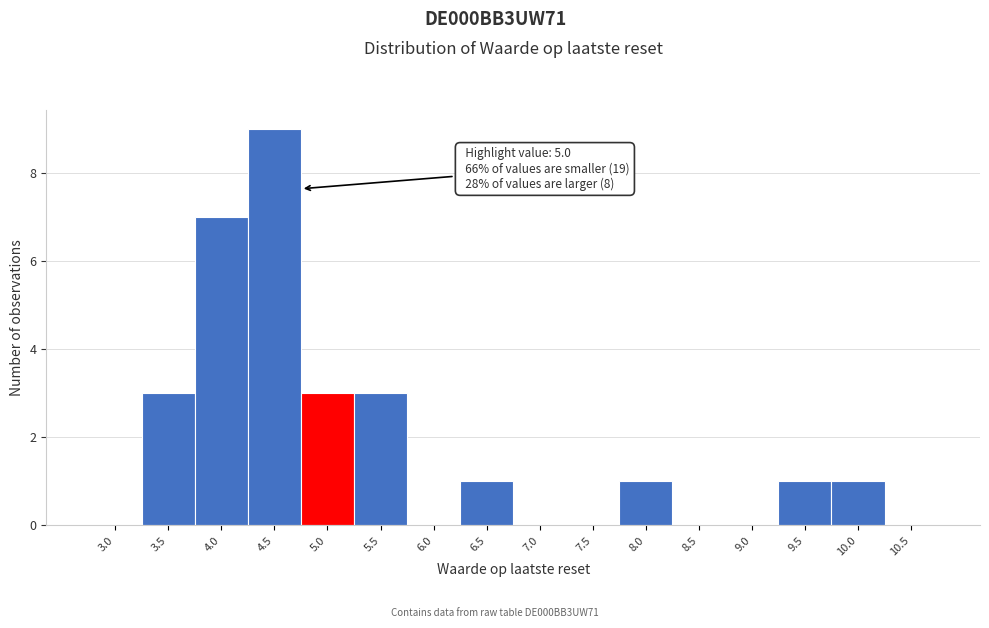

Reading left to right, list all the values displayed in this chart.

3.0=0	3.5=3	4.0=7	4.5=9	5.0=3	5.5=3	6.0=0	6.5=1	7.0=0	7.5=0	8.0=1	8.5=0	9.0=0	9.5=1	10.0=1	10.5=0